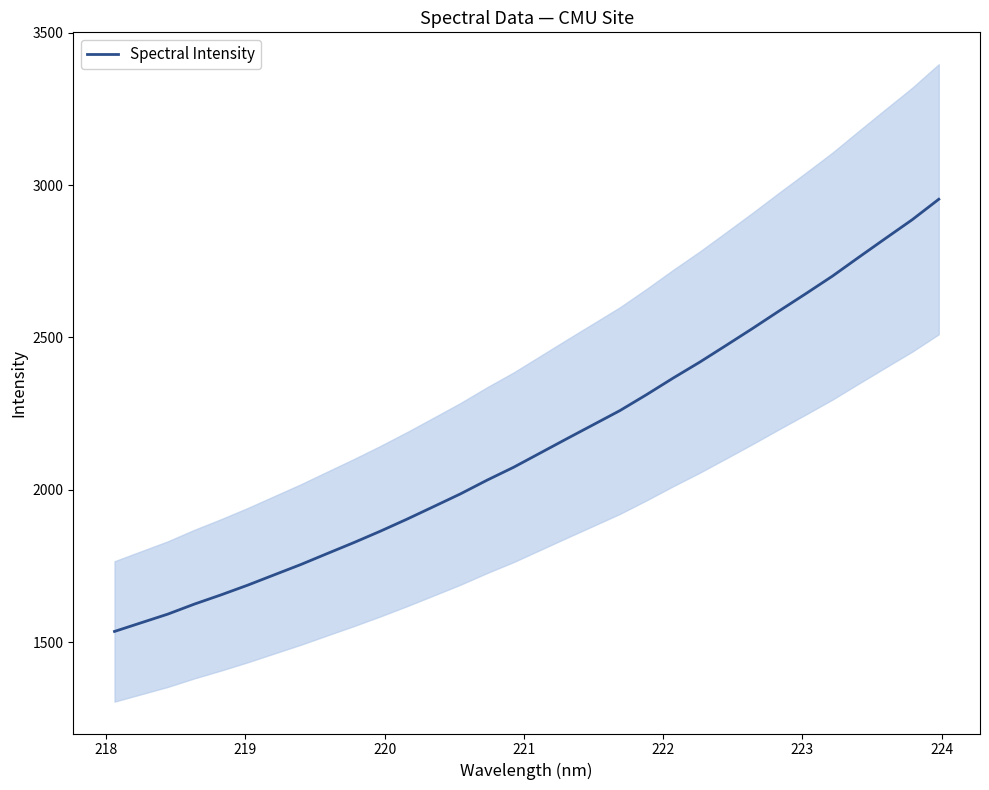

What is the highest value of the Spectral Intensity series?

2953.7